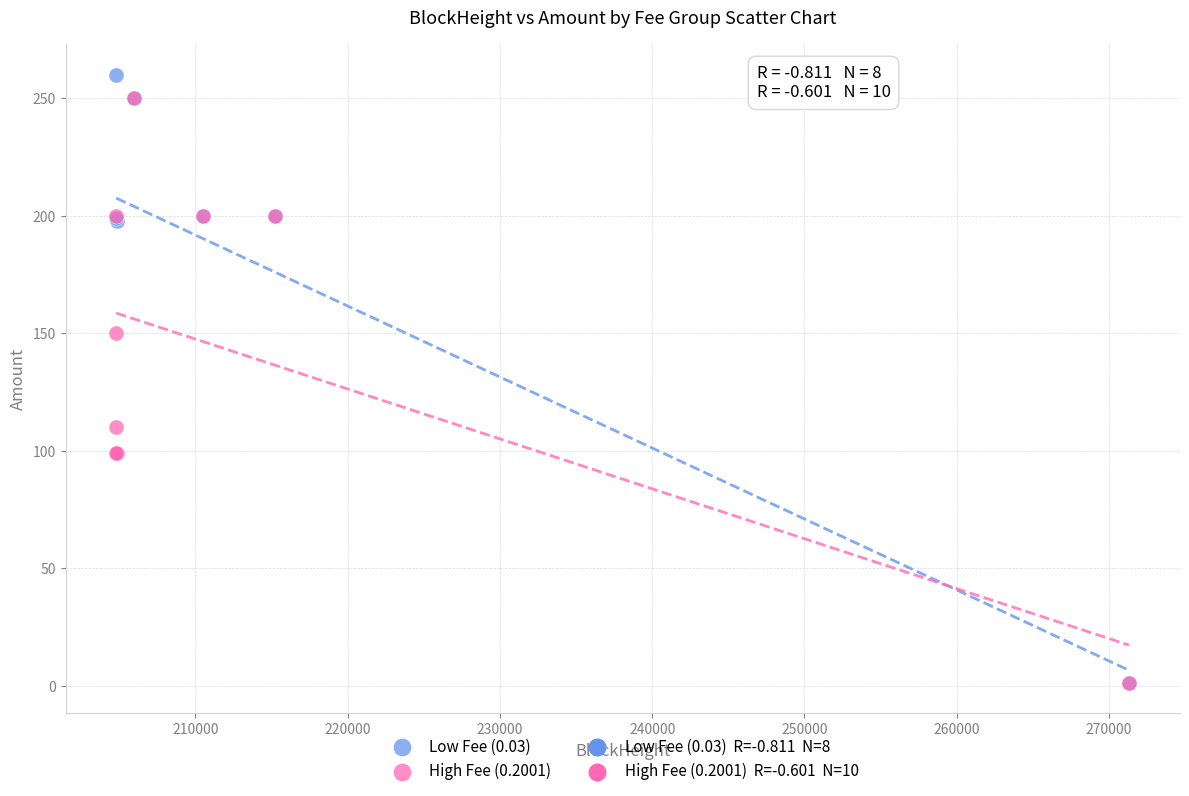

Which series has the largest Y range (max minus min)?

Low Fee (0.03)